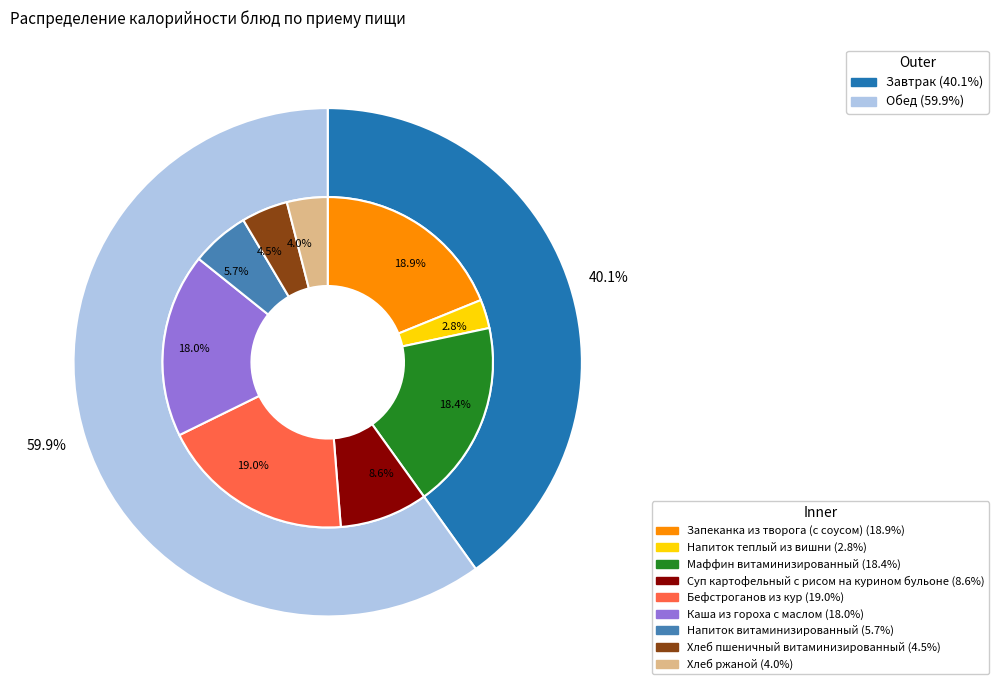

To the nearest percent, what percentage of the pie is Запеканка из творога (с соусом)?

19%